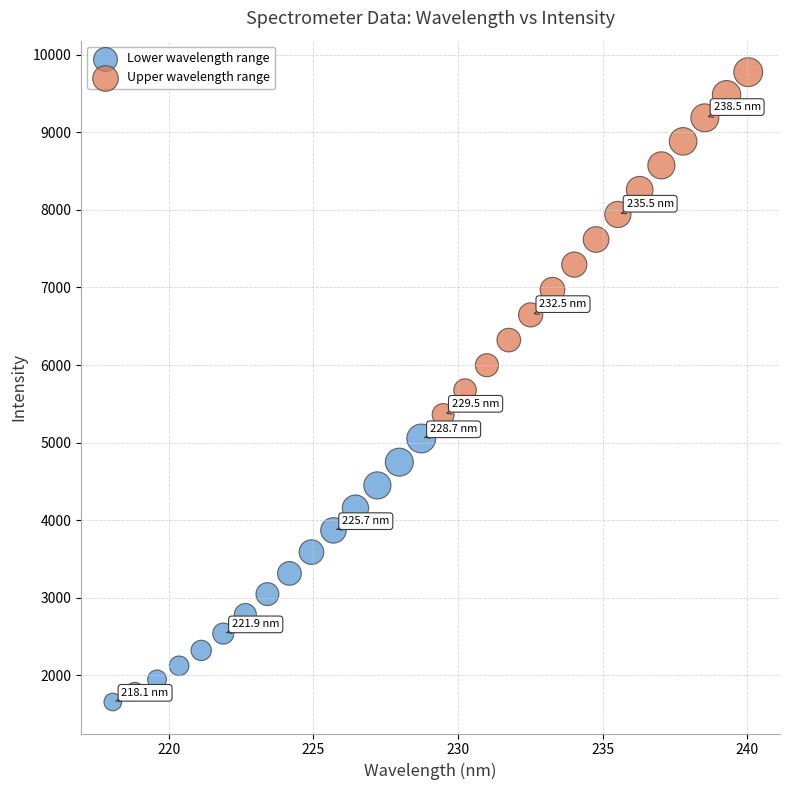

Which series contains the lowest Y value?

Lower wavelength range